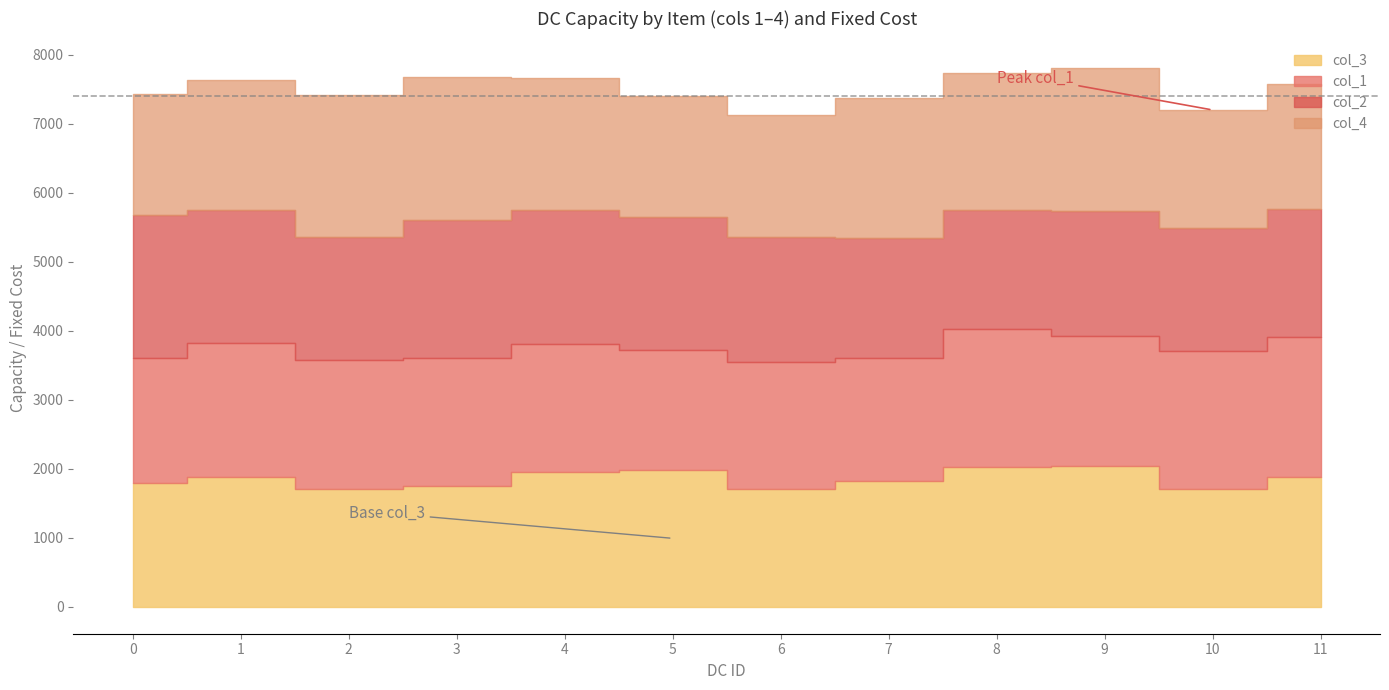

What is the difference between the maximum and second lowest values in the col_1 series?

244